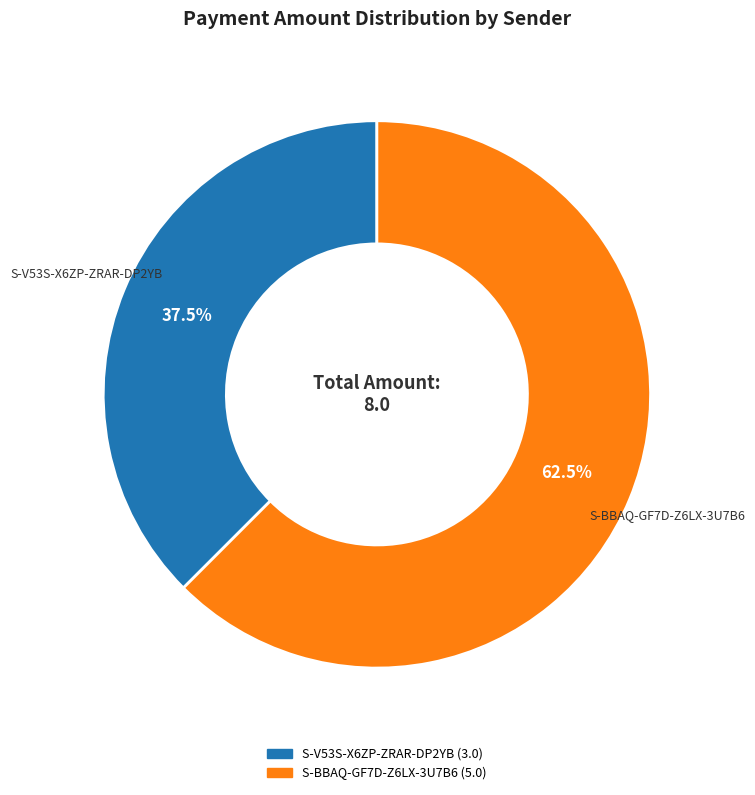

Rank the categories by value from highest to lowest.

S-BBAQ-GF7D-Z6LX-3U7B6, S-V53S-X6ZP-ZRAR-DP2YB